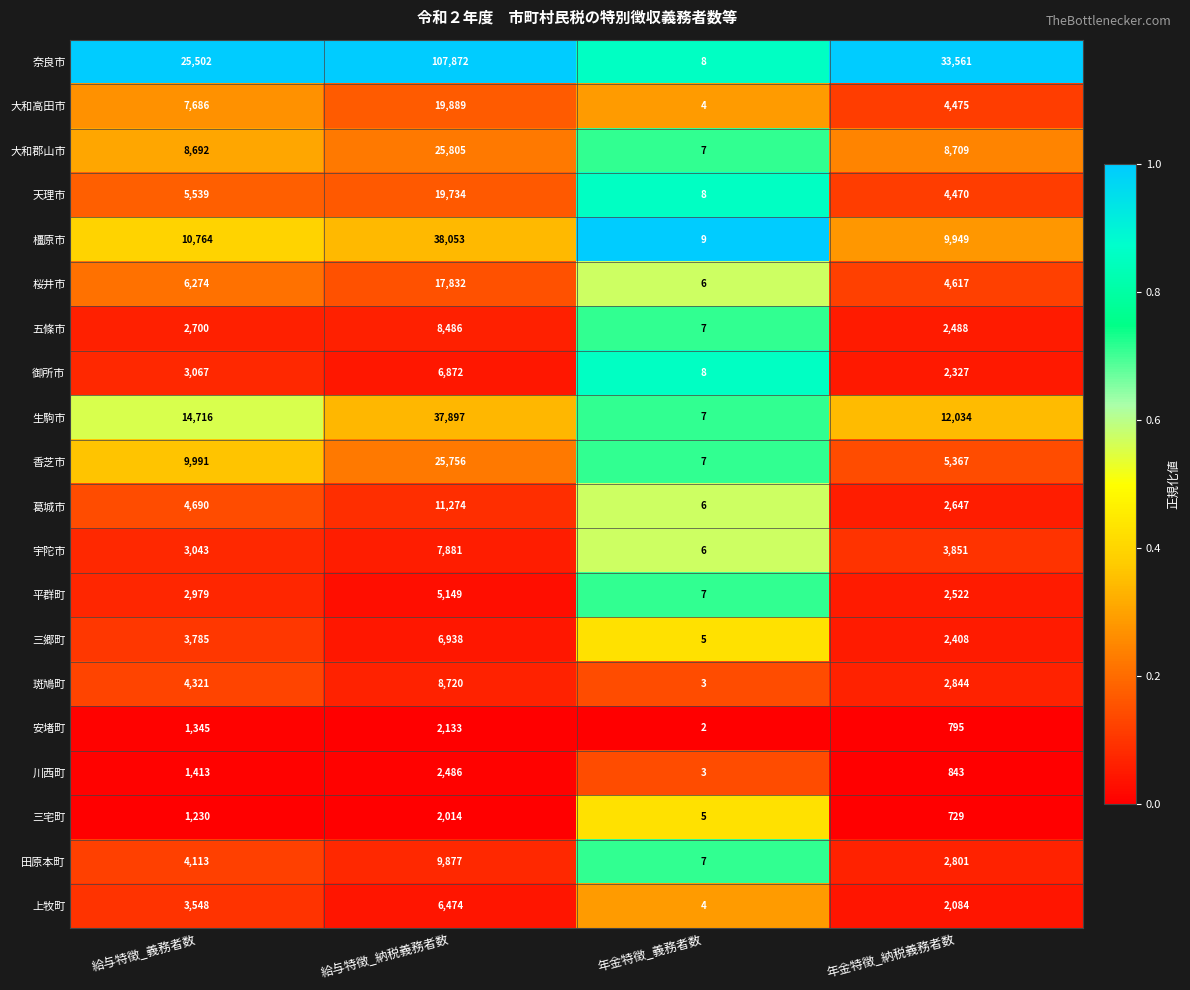

What is the difference between the second highest and second lowest values in the 安堵町 series?

550